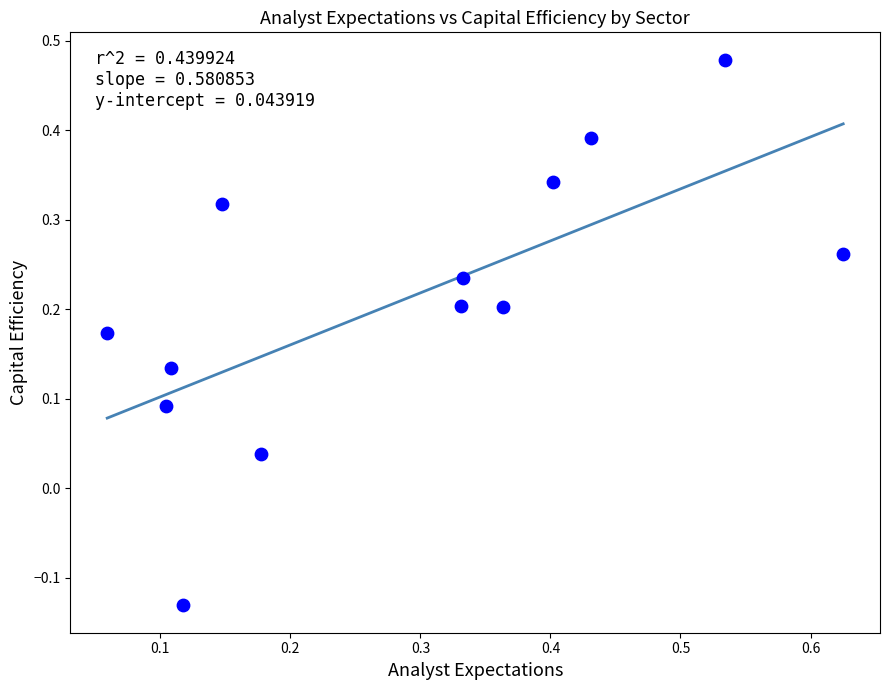

What is the range of X values (max minus min)?

0.6